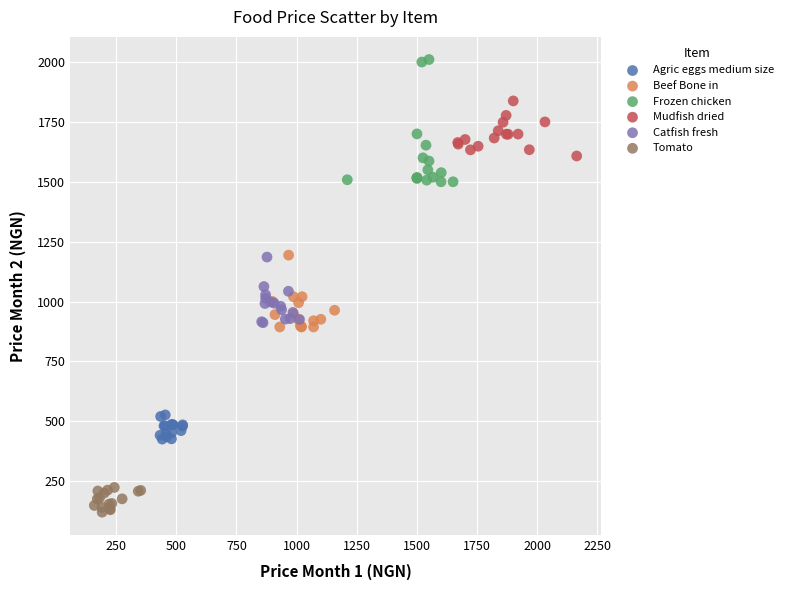

Which series has the largest Y range (max minus min)?

Frozen chicken